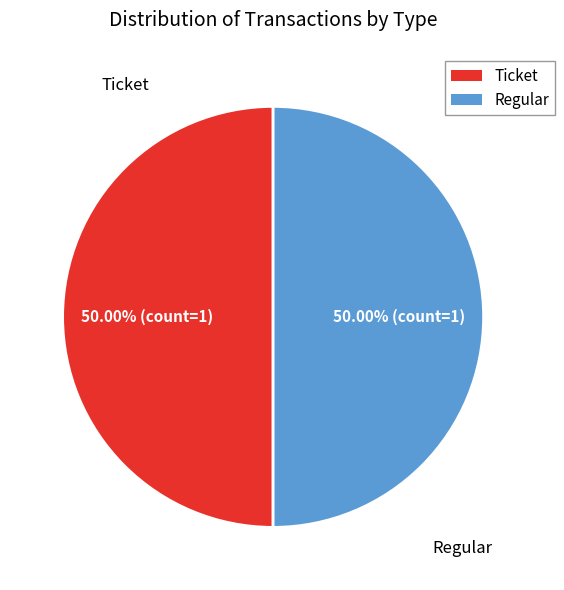

What is the smallest slice in the pie chart?

Ticket (io_index=0)